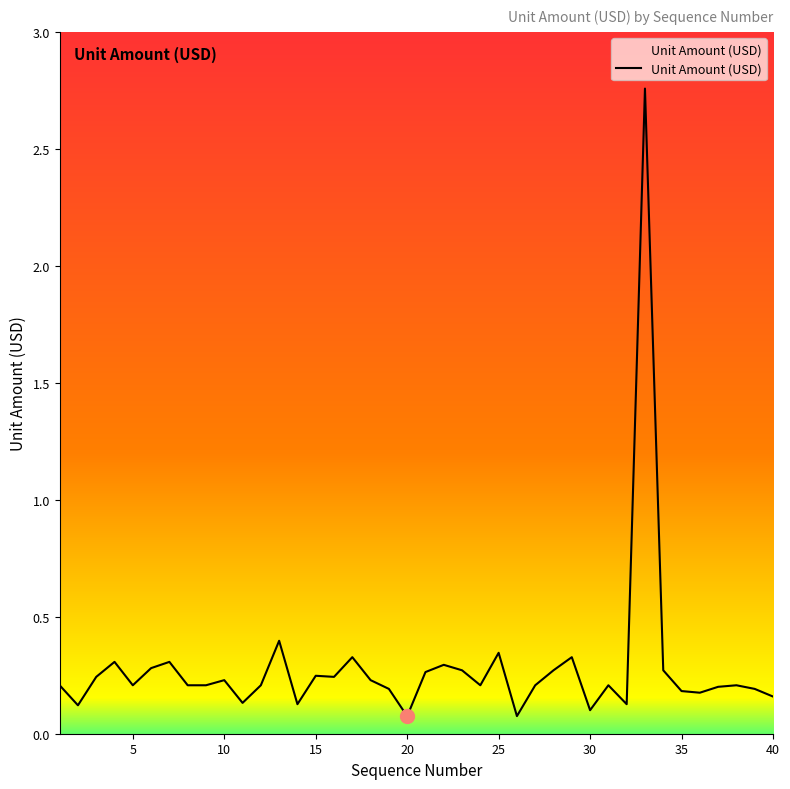

How many interior local peaks (higher than both neighbors) does the data have?

12